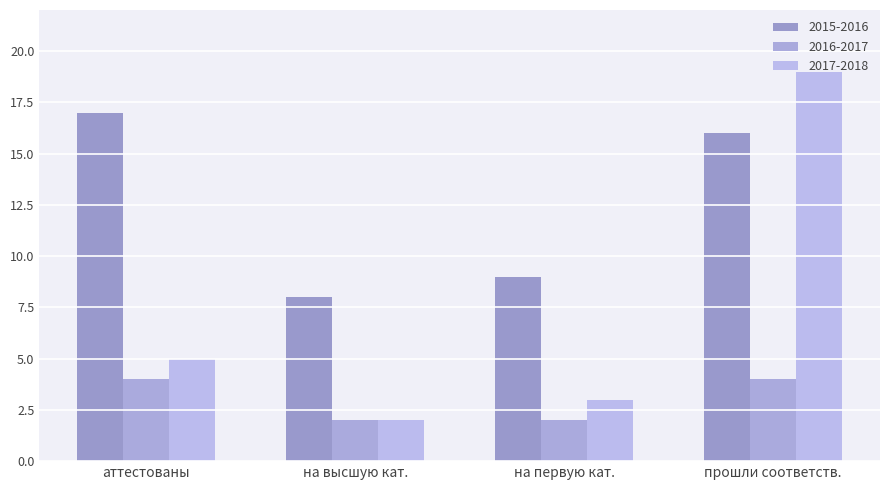

Between на высшую кат. and аттестованы, which is larger?

аттестованы